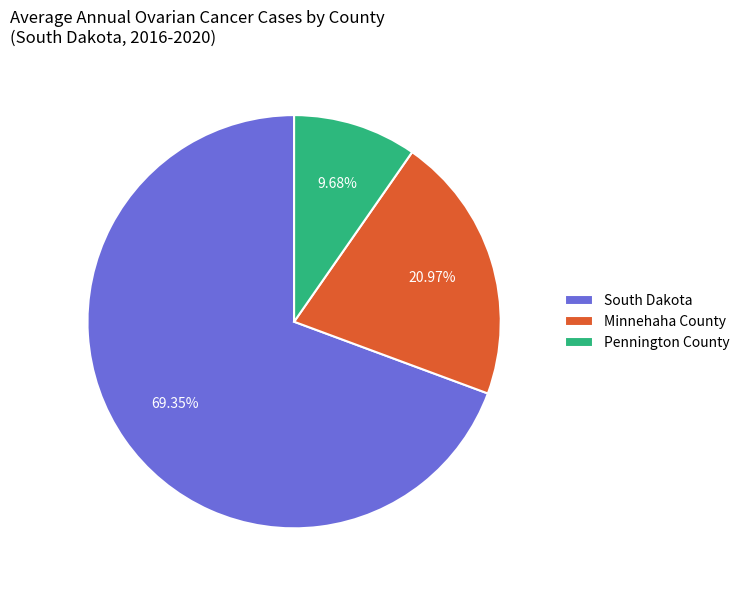

Does any single category account for the majority?

Yes